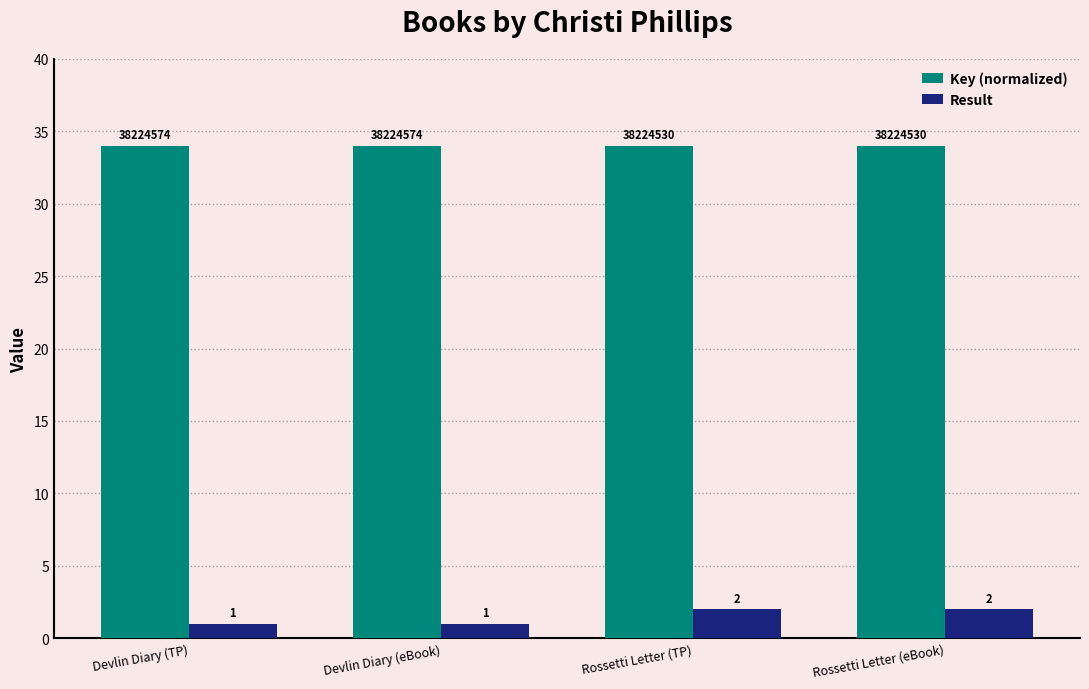

Read the Result value at Rossetti Letter (TP).

2.0